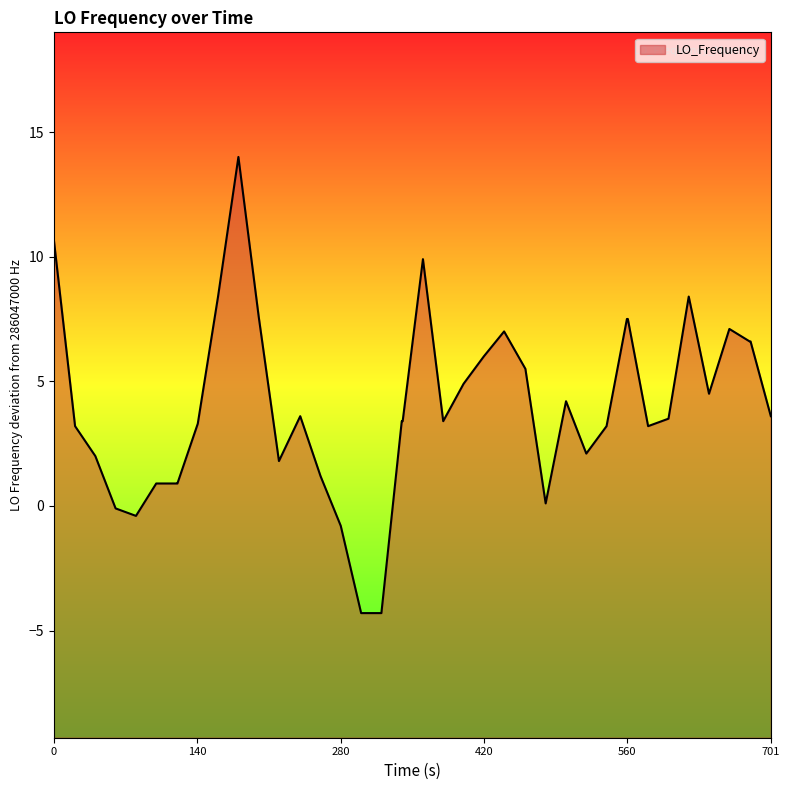

What is the difference between the maximum and minimum values?

18.3